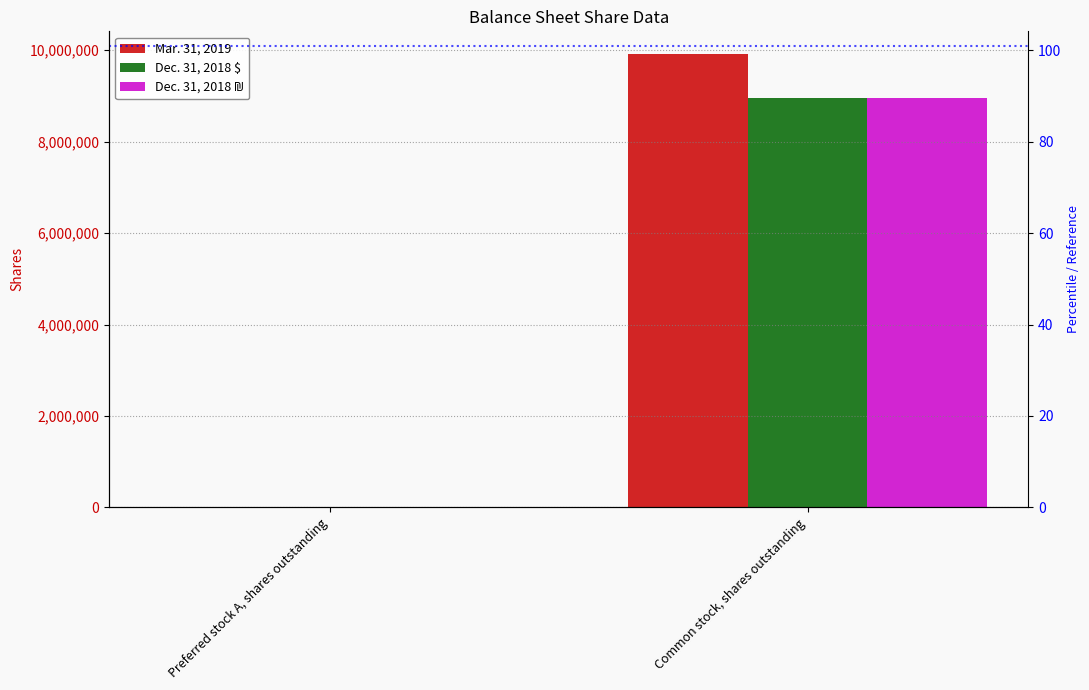

What is the difference between the maximum and minimum values in the Mar. 31, 2019 series?

9916700